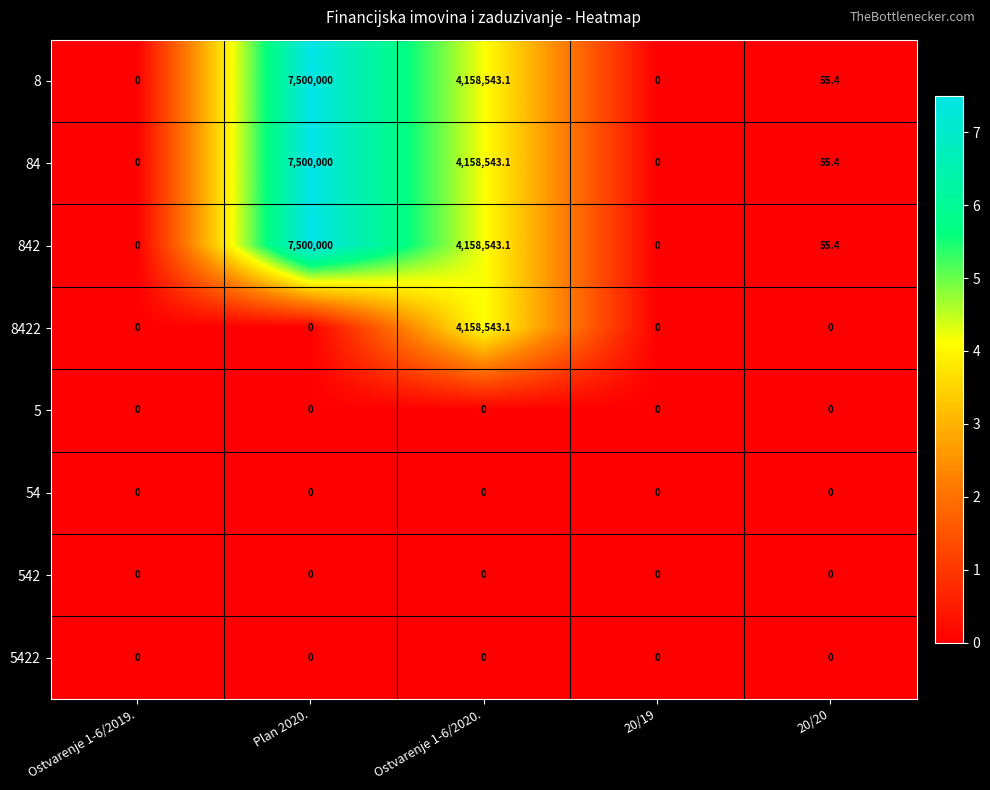

What is the spread (max minus min) of values at Ostvarenje 1-6/2020.?

4158543.1